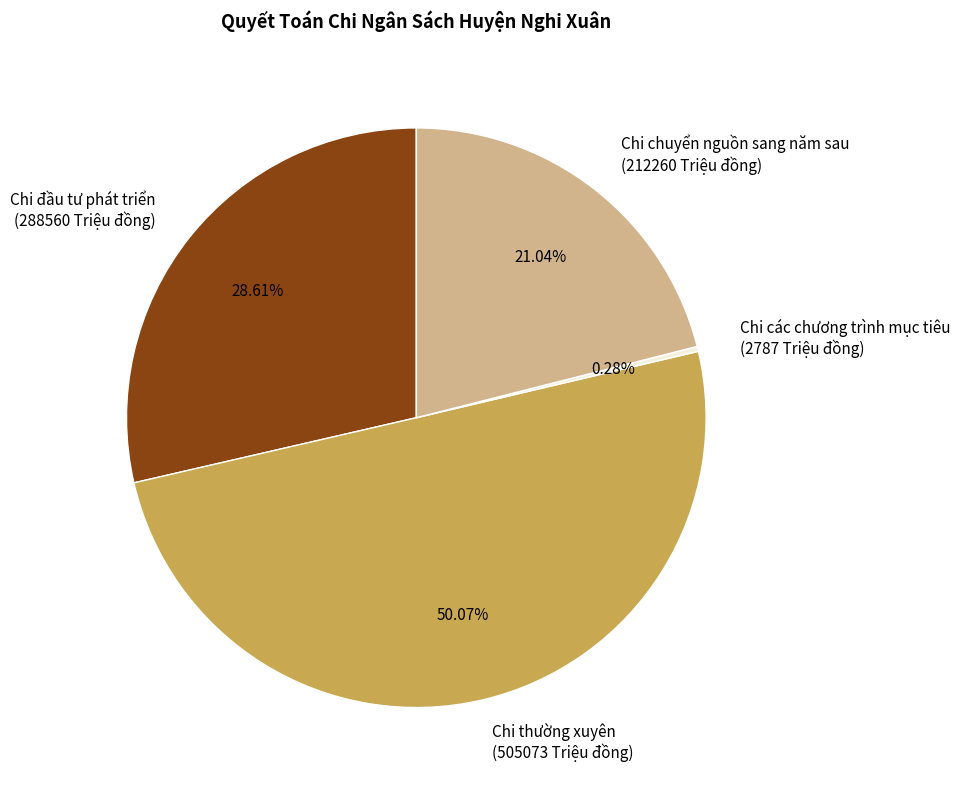

To the nearest percent, what is the difference between the largest and smallest slice percentages?

50%